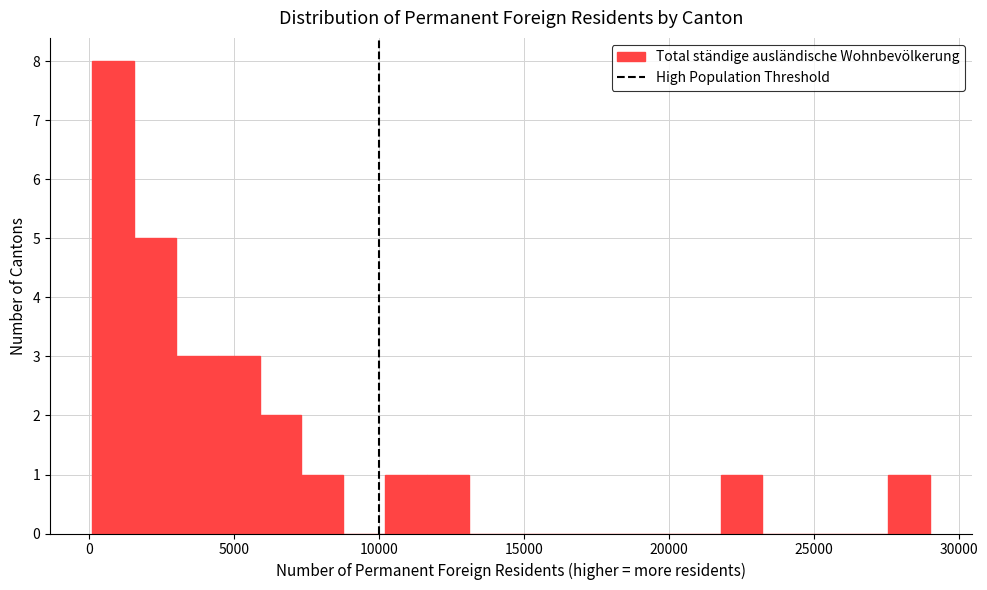

Around what value on the x-axis is the tallest bar? Give the approximate position of its centre, as read against the axis.

1000